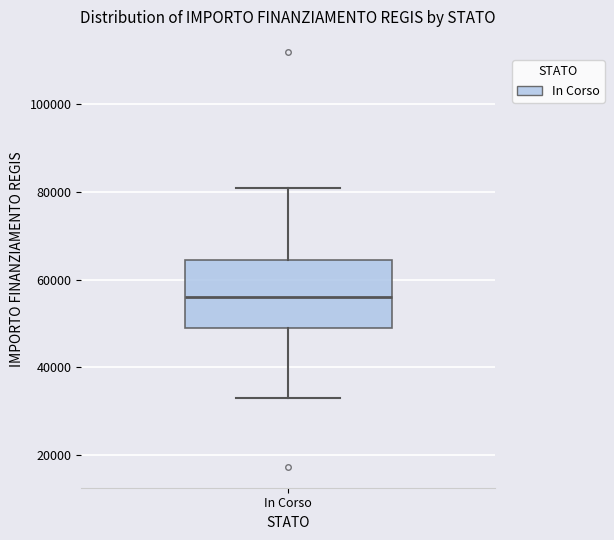

Transcribe this box plot: give where the median line is, the range the box spans, and where the two whiskers end, as read against the y-axis. The values are not printed on the chart, so give them approximately, as read against the axis.

median 56000, box 50000 to 64000, whiskers 32000 to 80000